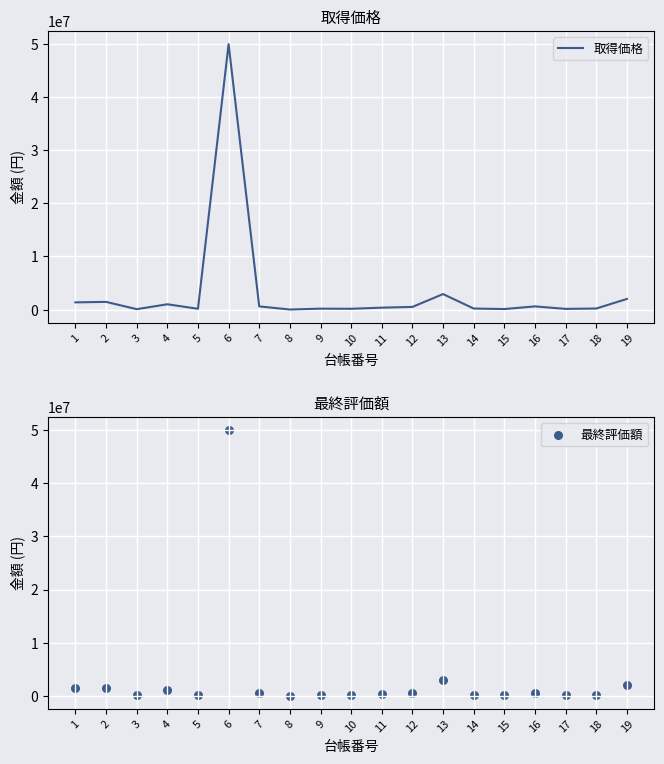

What is the total value across all series at 16?

1200000